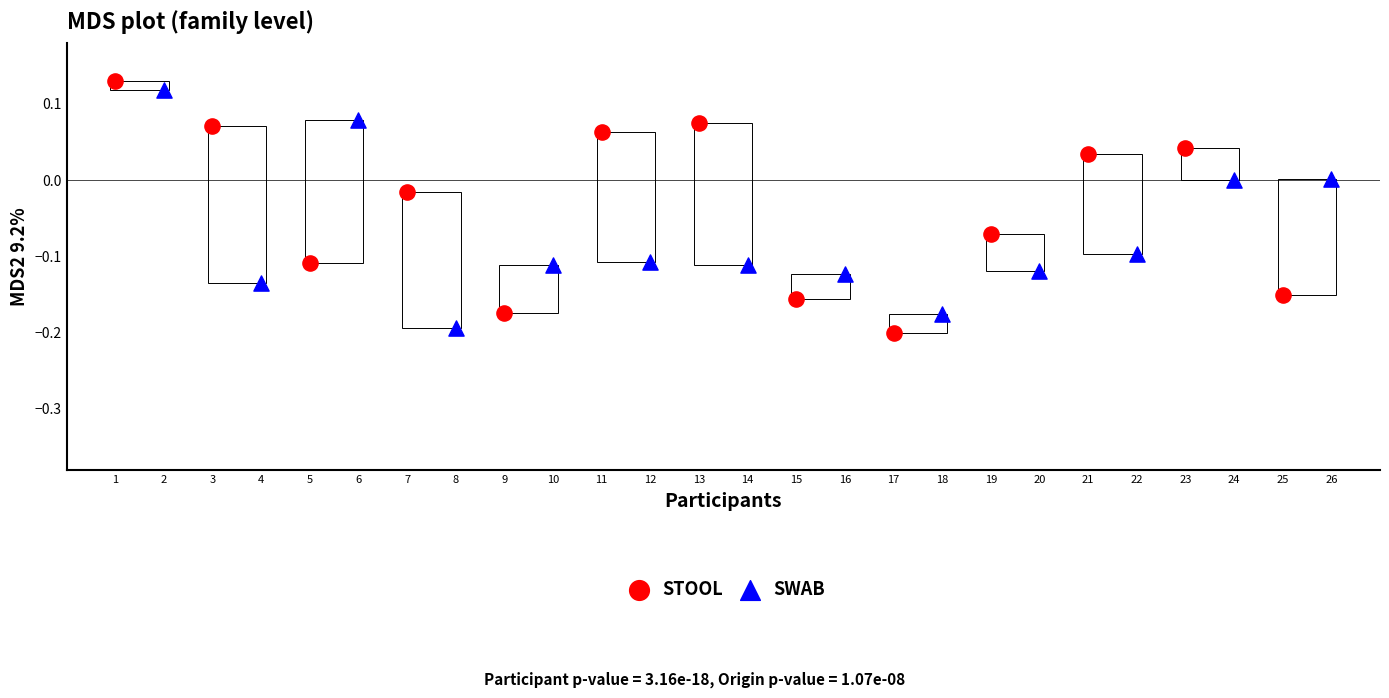

What are all the series names shown in the legend?

STOOL, SWAB